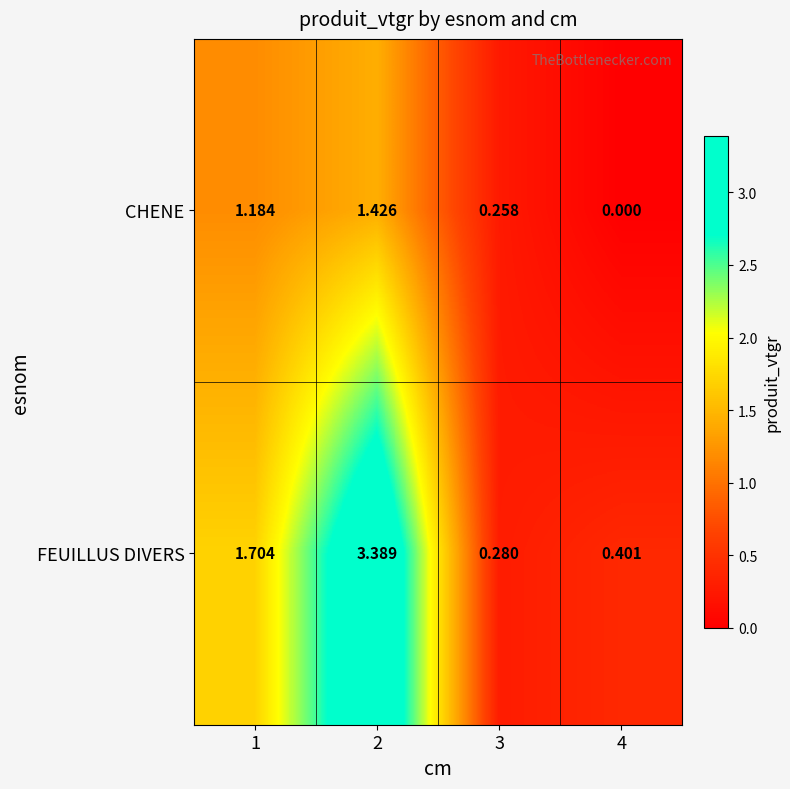

Which series has the largest range (max minus min)?

FEUILLUS DIVERS